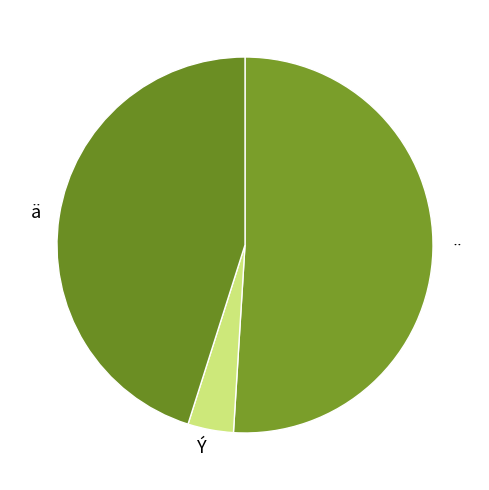

Which category has the smallest portion of the pie?

Ý